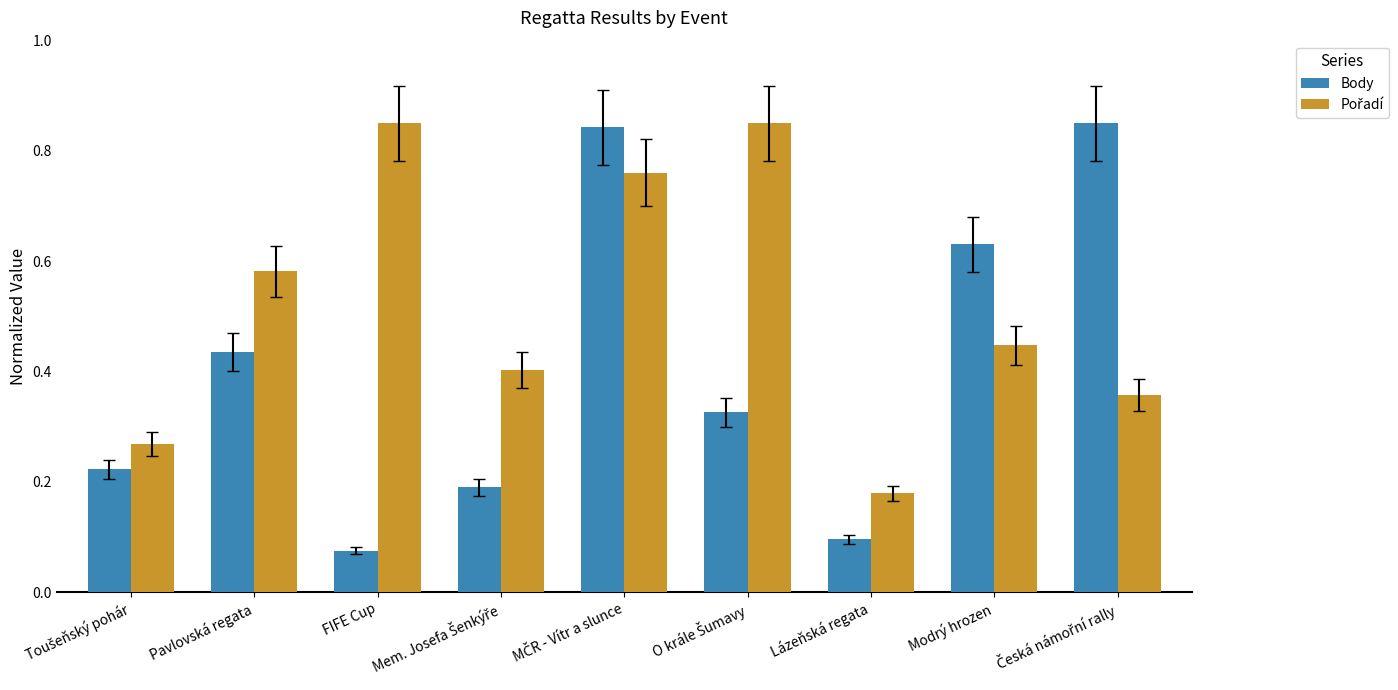

What is the difference between the second highest and second lowest values in the Body series?

0.7